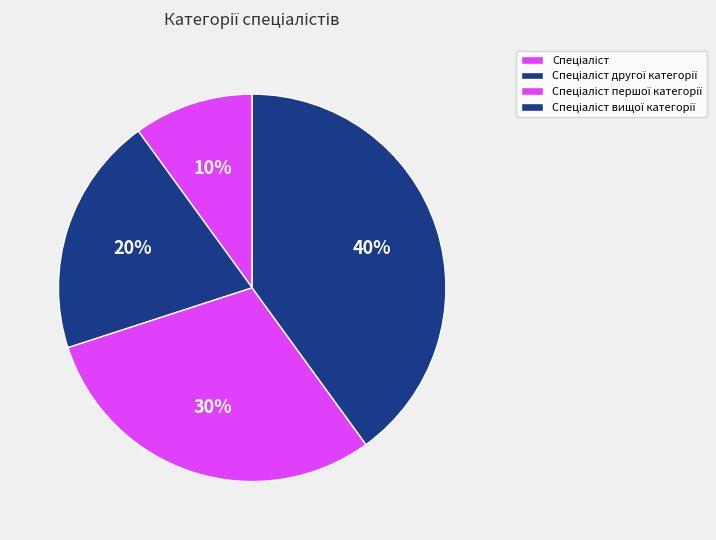

To the nearest percent, what is the average slice percentage?

25%